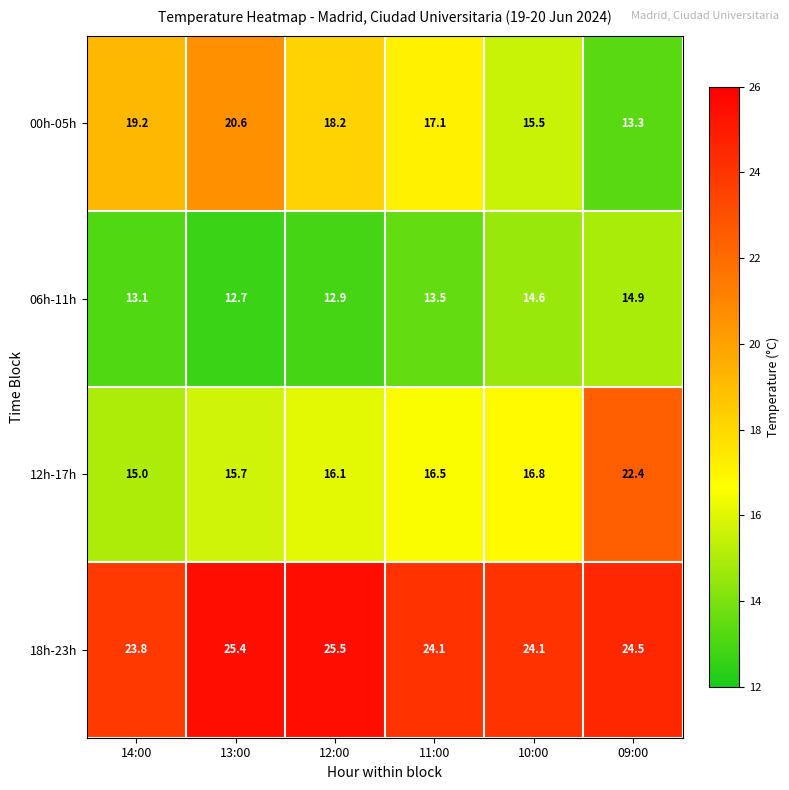

At which label does 12h-17h first exceed 16?

12:00